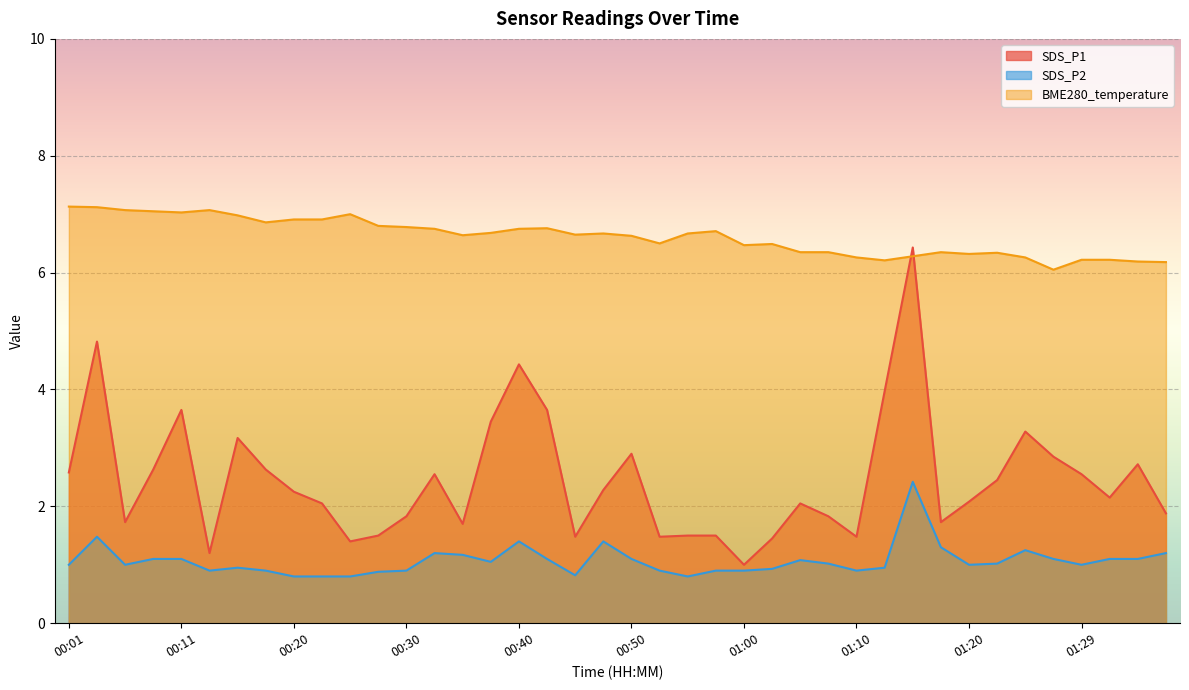

Which series has the largest total across all categories?

BME280_temperature